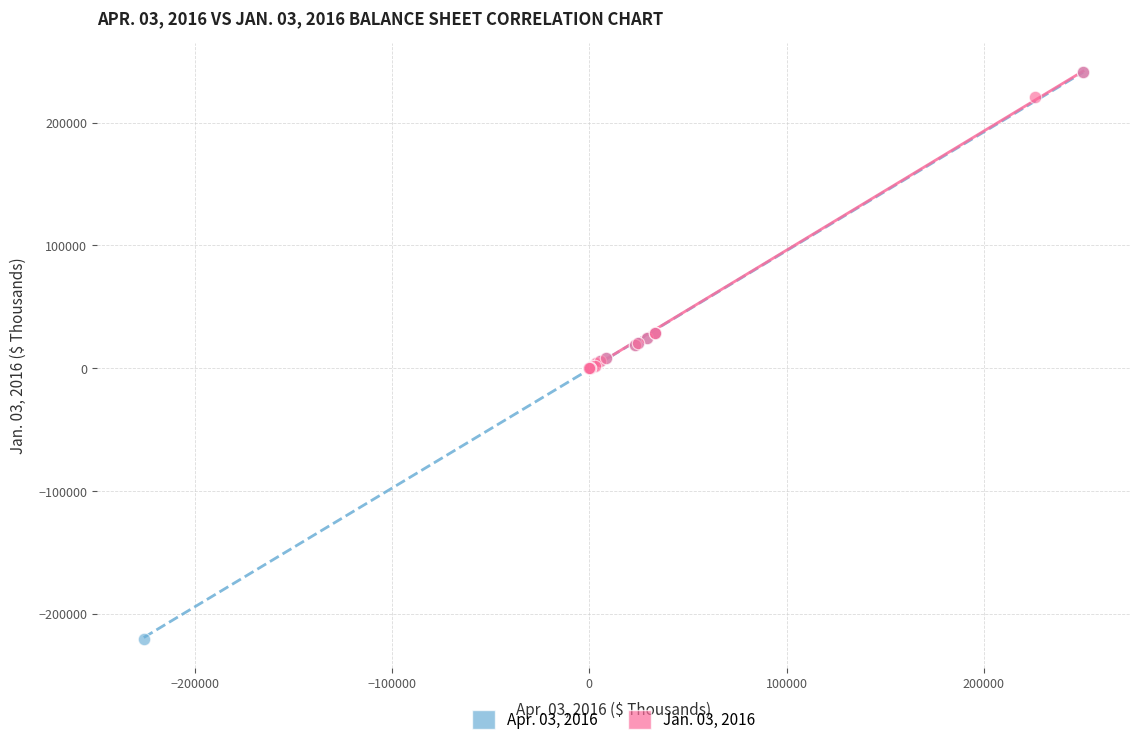

Which series reaches the minimum Y coordinate?

Apr. 03, 2016